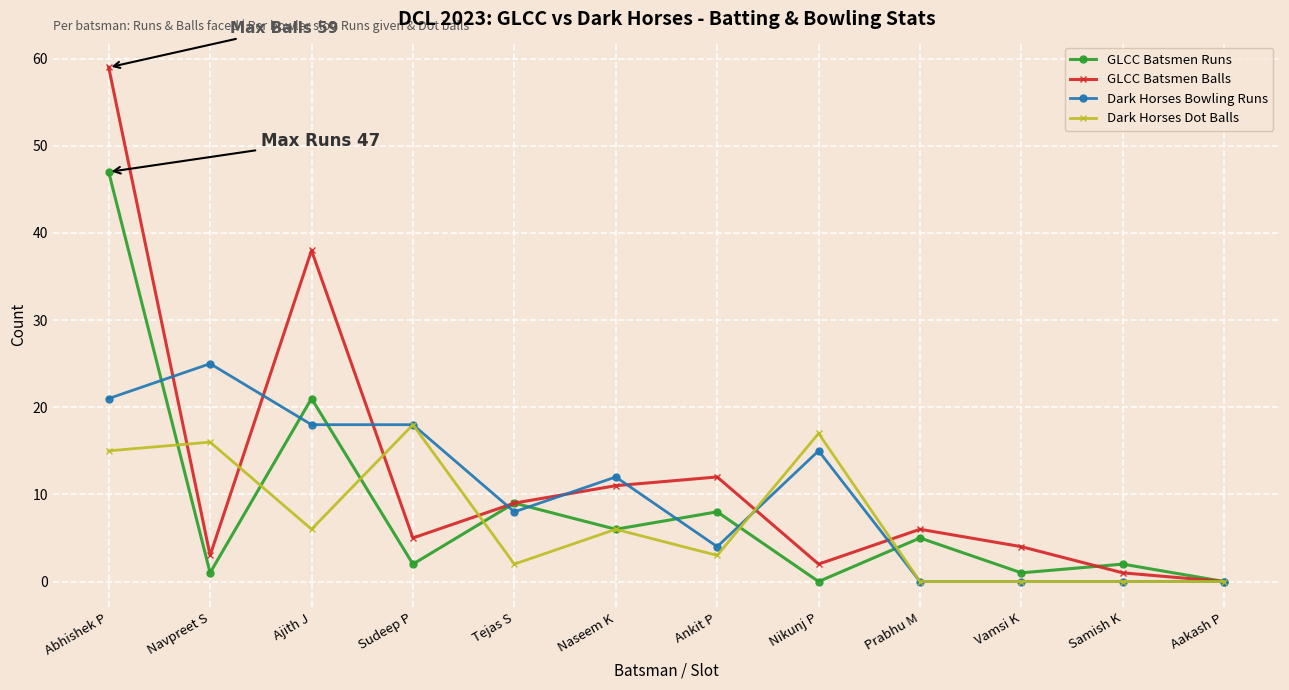

At which category does GLCC Batsmen Balls reach its first local peak?

Ajith J